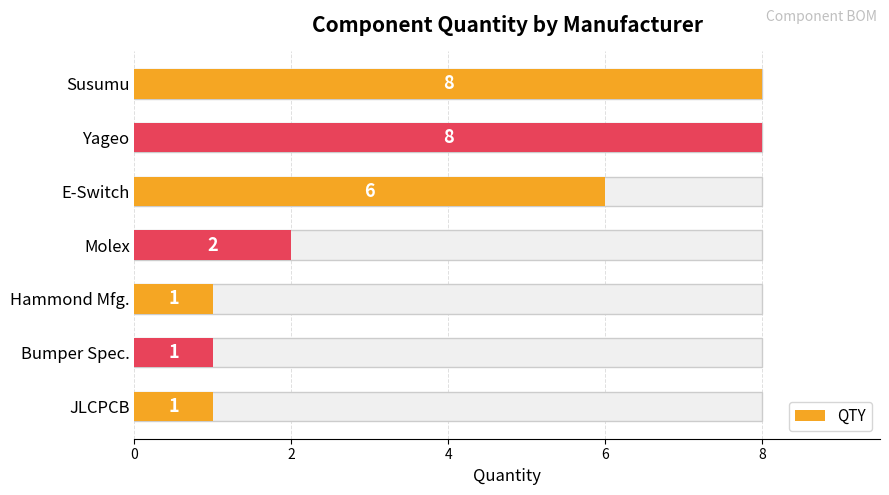

Does the chart contain any negative values?

No